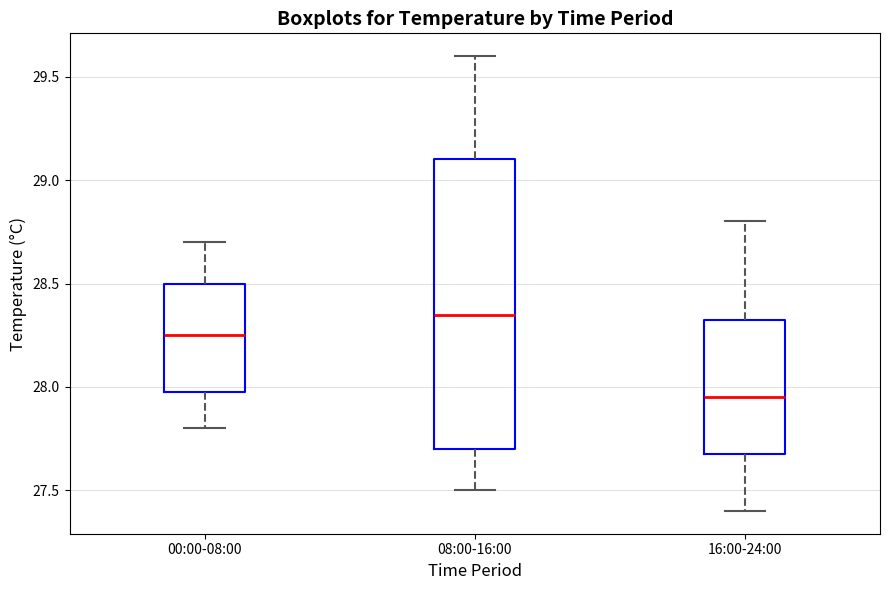

Which box is the tallest, from its lower edge to its upper edge?

08:00-16:00